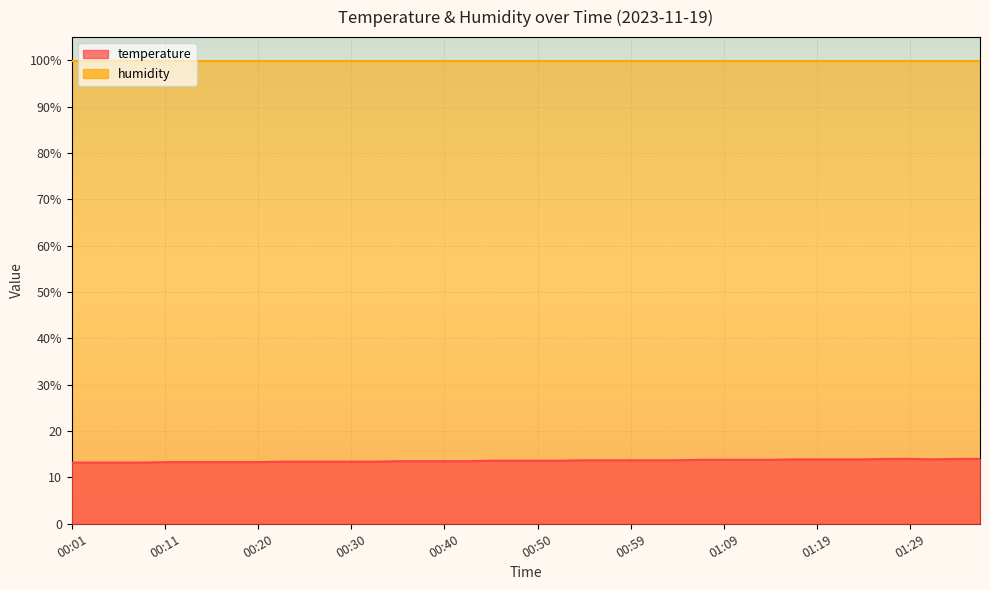

Reading left to right, extract all data points from this chart.

13.2	13.2	13.2	13.2	13.3	13.3	13.3	13.3	13.3	13.4	13.4	13.4	13.4	13.4	13.5	13.5	13.5	13.5	13.6	13.6	13.6	13.6	13.7	13.7	13.7	13.7	13.7	13.8	13.8	13.8	13.8	13.9	13.9	13.9	13.9	14.0	14.0	13.9	14.0	14.0